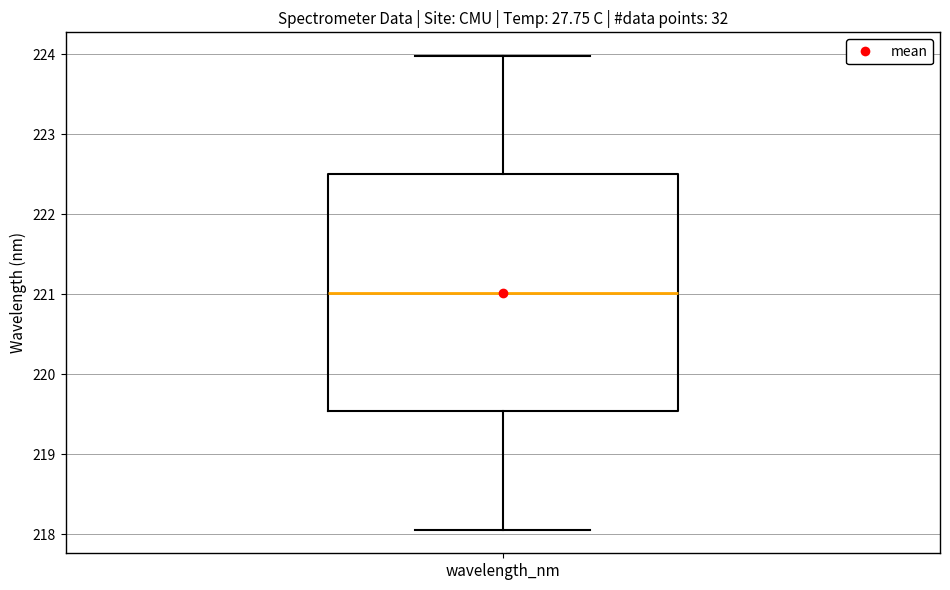

Transcribe this box plot: give where the median line is, the range the box spans, and where the two whiskers end, as read against the y-axis. The values are not printed on the chart, so give them approximately, as read against the axis.

median 221.0, box 219.5 to 222.5, whiskers 218.1 to 224.0